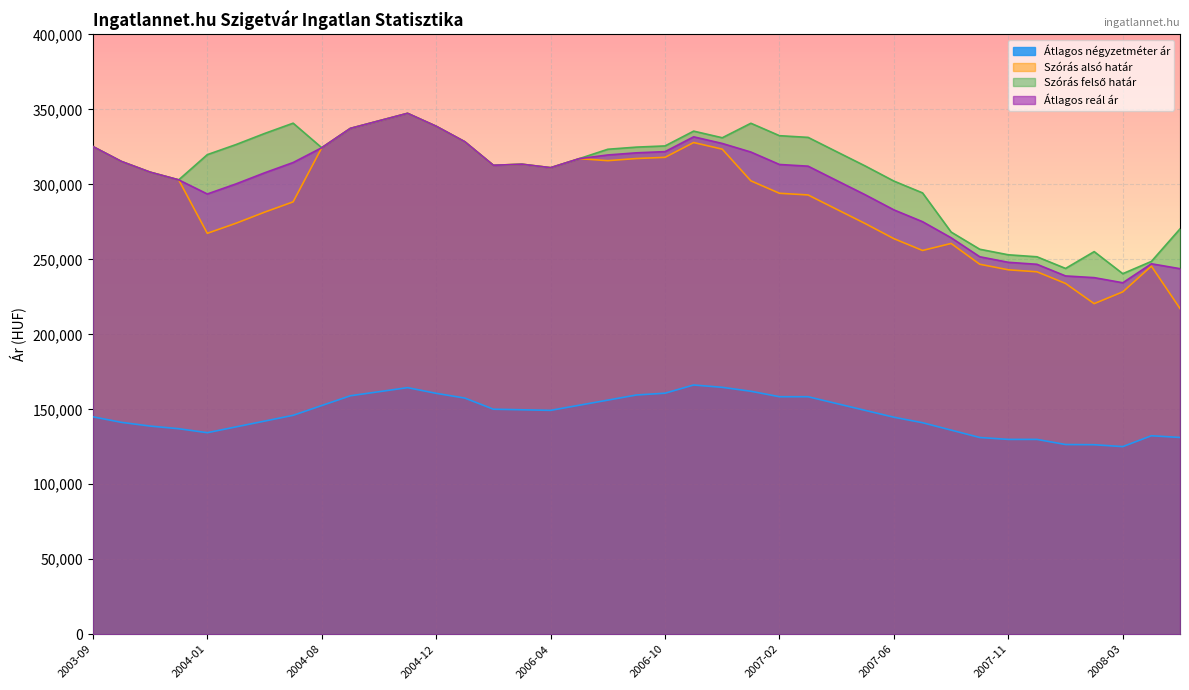

What is the difference between the Átlagos reál ár values at 2007-01 and 2007-03?

9419